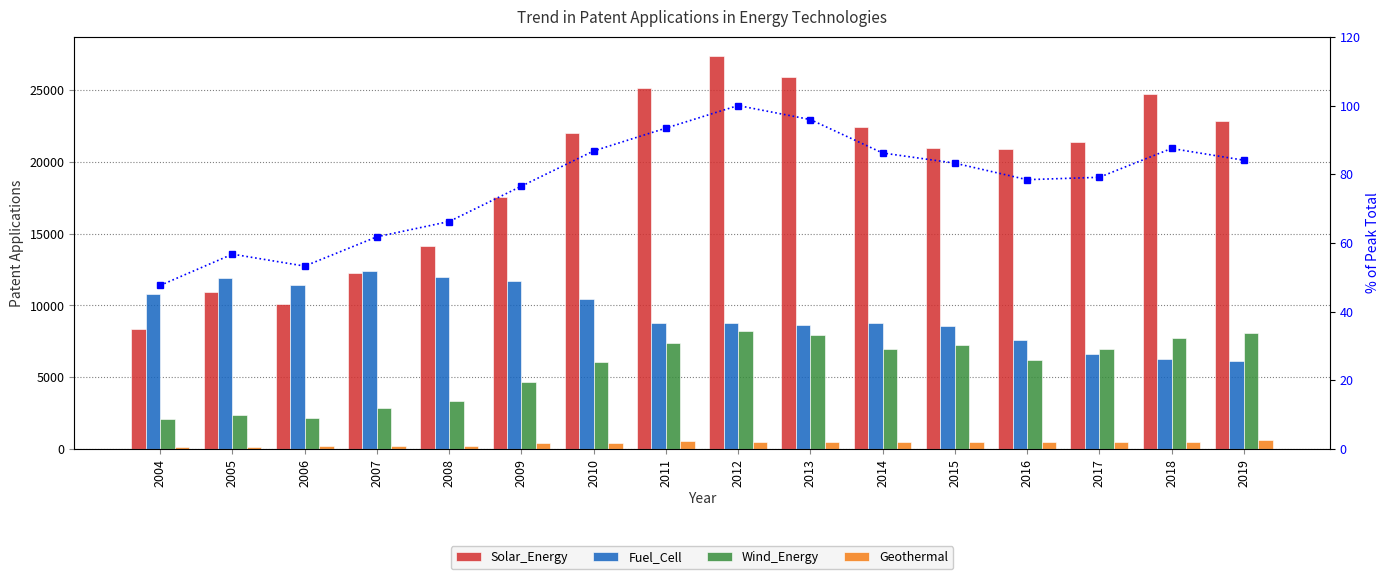

Reading left to right, list all the values displayed in this chart.

Solar_Energy: 8353.0	10941.0	10100.0	12237.0	14109.0	17568.0	21977.0	25161.0	27338.0	25934.0	22450.0	20981.0	20898.0	21403.0	24703.0	22876.0
Fuel_Cell: 10780.0	11943.0	11404.0	12401.0	11972.0	11693.0	10415.0	8792.0	8766.0	8637.0	8767.0	8601.0	7573.0	6650.0	6291.0	6118.0
Wind_Energy: 2066.0	2389.0	2191.0	2840.0	3376.0	4652.0	6066.0	7386.0	8227.0	7915.0	6941.0	7236.0	6193.0	6938.0	7722.0	8091.0
Geothermal: 163.0	163.0	181.0	224.0	239.0	395.0	446.0	543.0	499.0	514.0	480.0	494.0	492.0	475.0	512.0	612.0
% of peak total: 47.7	56.7	53.3	61.8	66.2	76.5	86.8	93.4	100.0	95.9	86.2	83.2	78.4	79.1	87.5	84.1